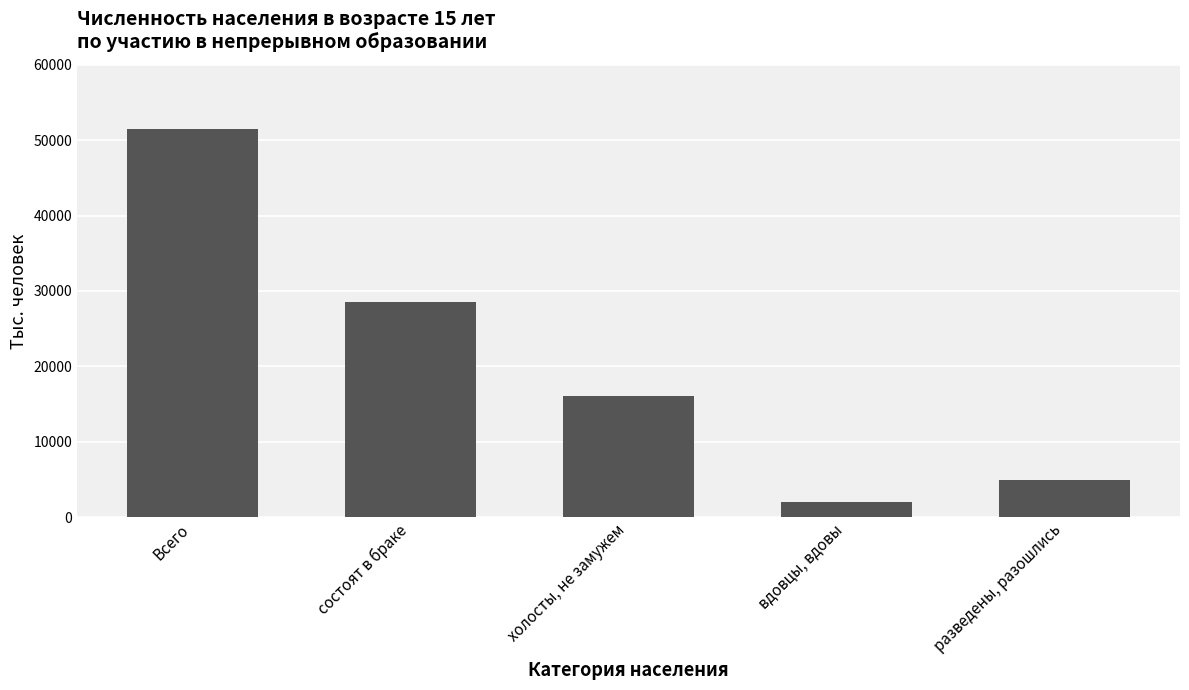

What is the smallest value displayed?

2020.0